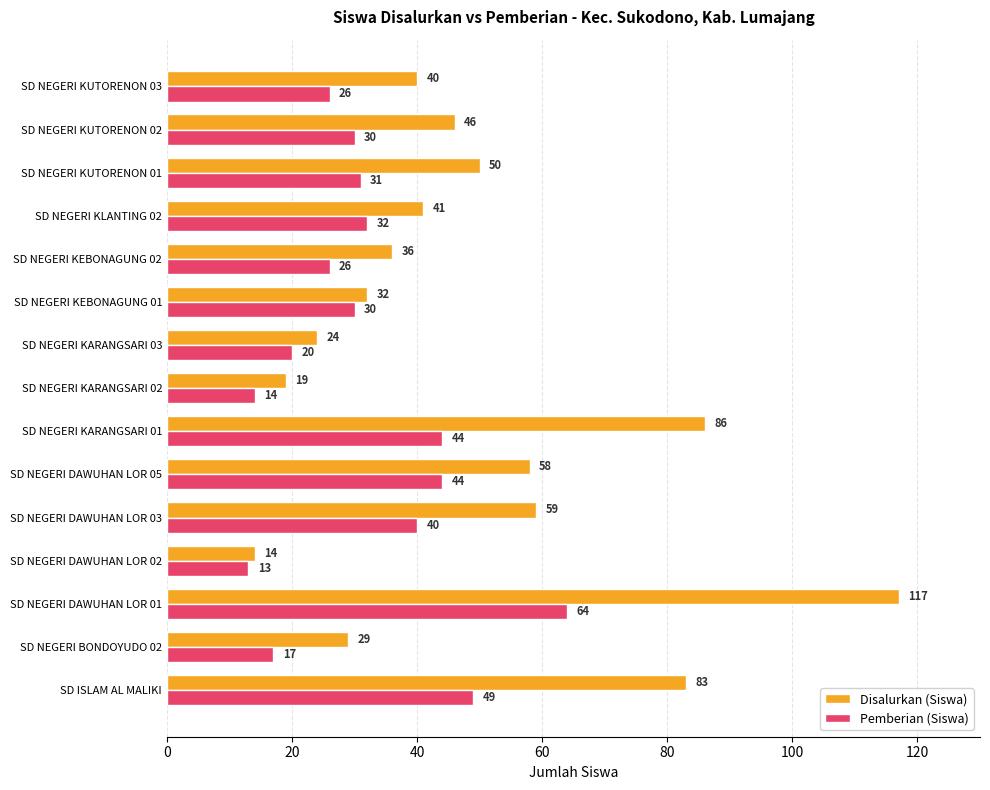

At SD NEGERI KUTORENON 01, list the series in order from smallest to largest.

Pemberian (Siswa), Disalurkan (Siswa)